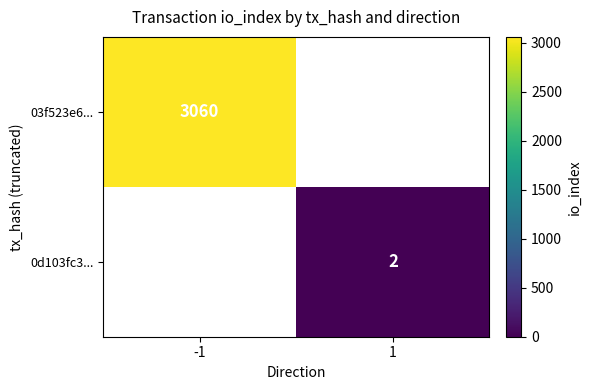

True or false: 0d103fc3... has a value of 3 at 1.

False